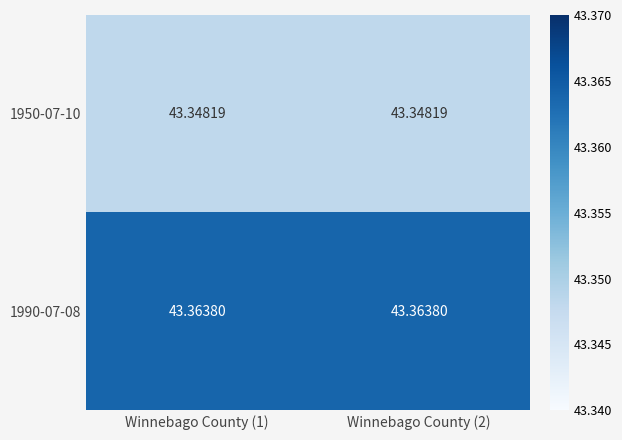

Is the value of 1950-07-10 at Winnebago County (2) greater than the value of 1990-07-08 at Winnebago County (1)?

No